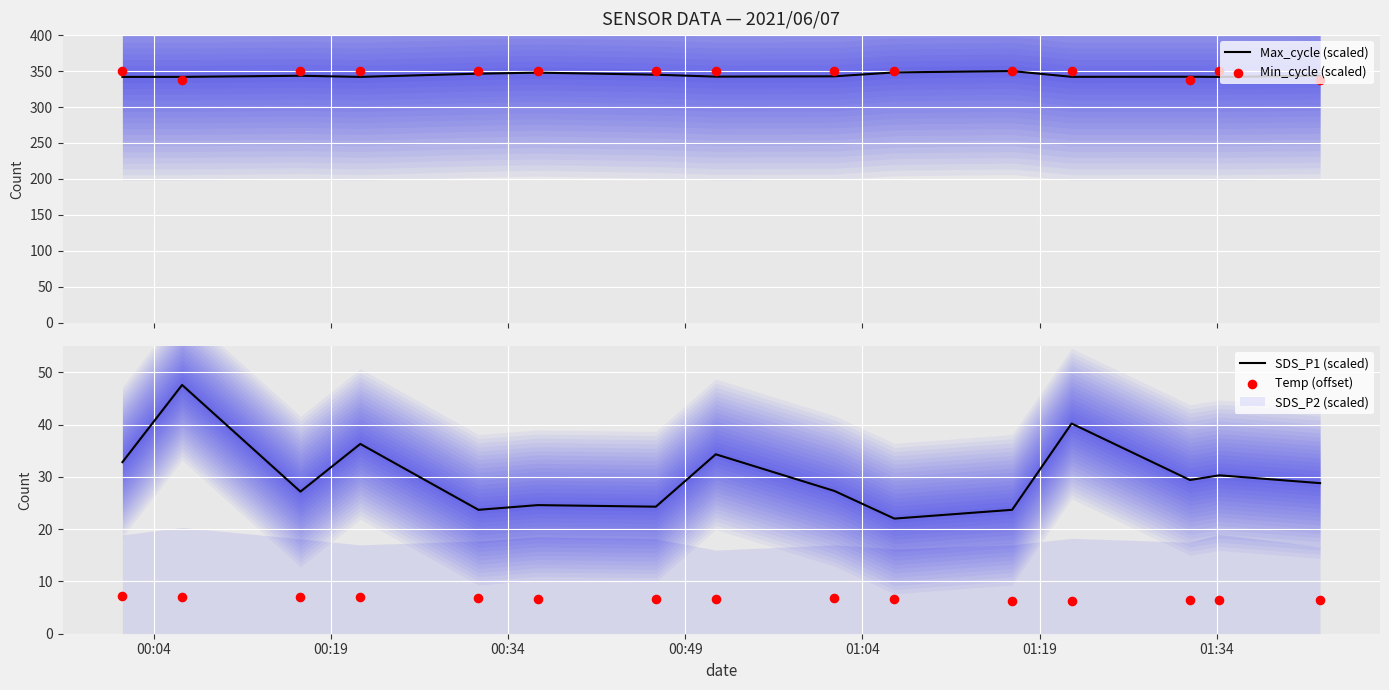

Which series has the widest spread of Y values?

SDS_P1 (scaled)